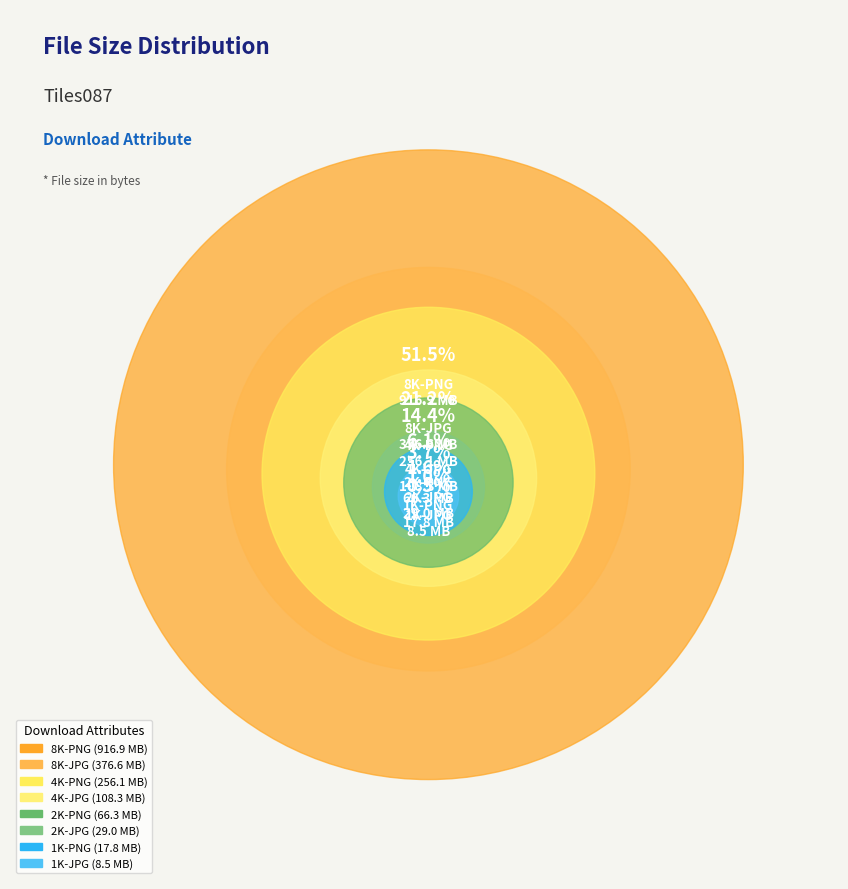

Which slice represents more than half of the pie?

8K-PNG